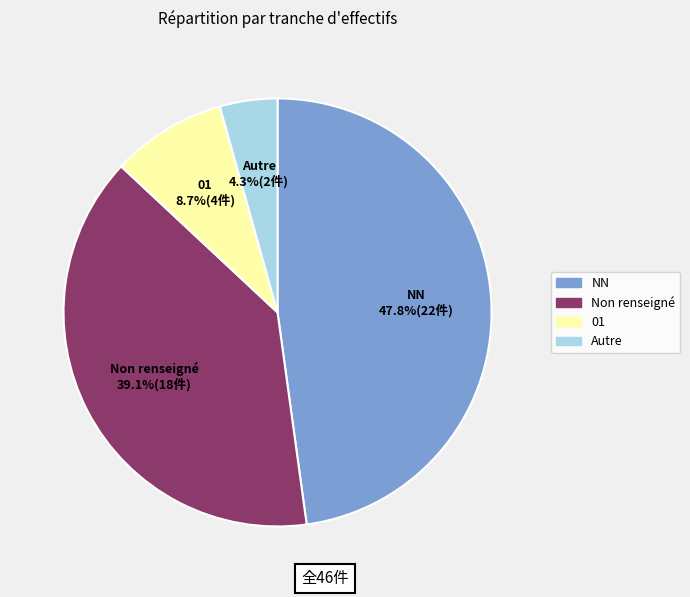

Is there a majority slice in this chart?

No